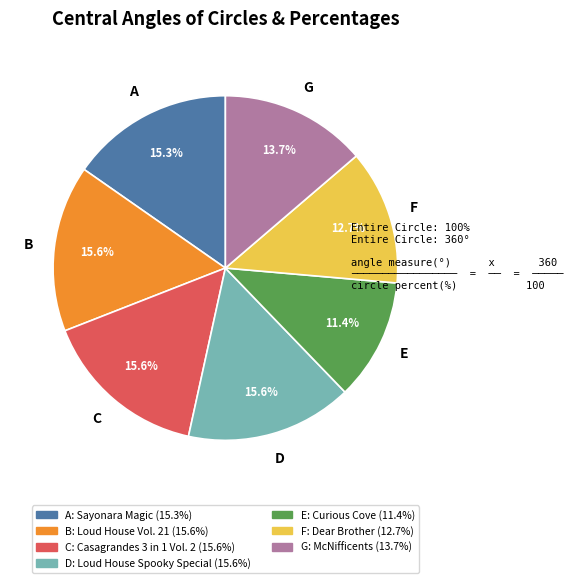

Is there any slice that represents more than half of the pie?

No